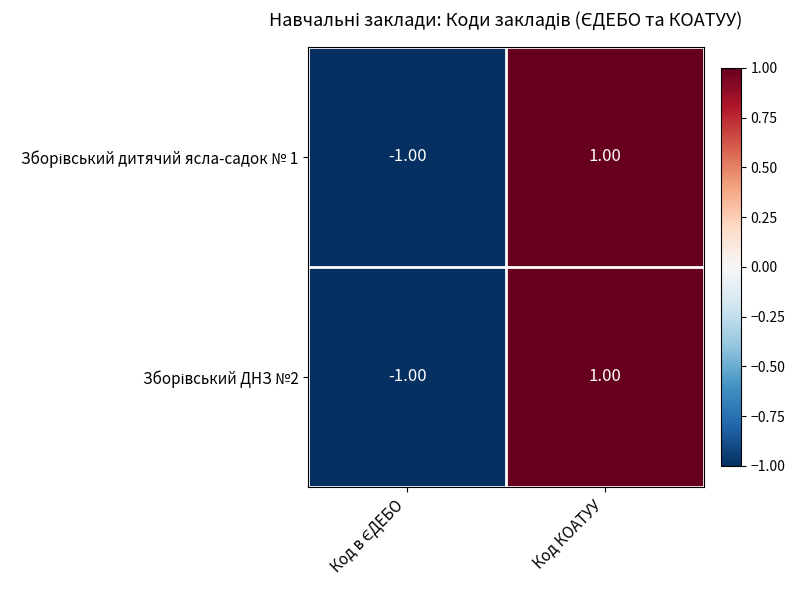

At which category is the sum across all series the highest?

Код КОАТУУ